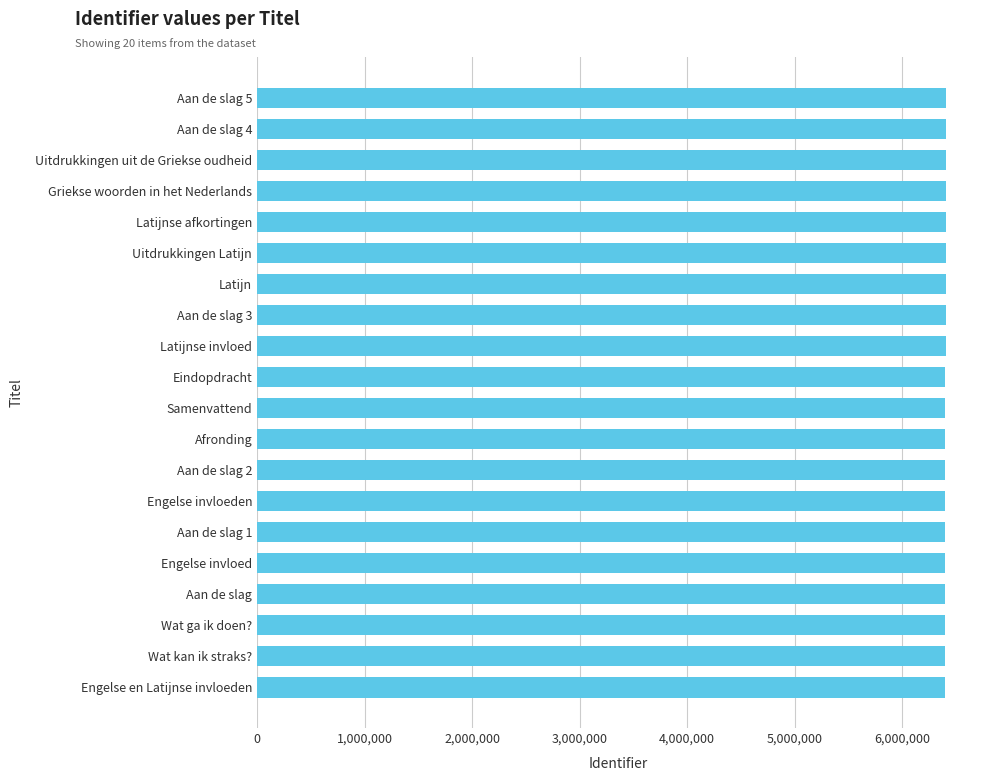

Does the chart contain stacked bars?

No